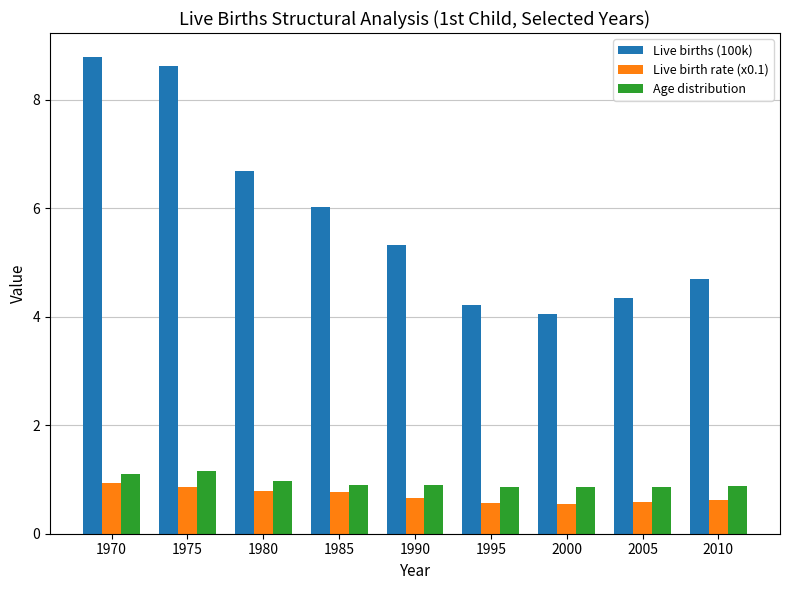

At which label is Live births (100k) closest to 6?

1985